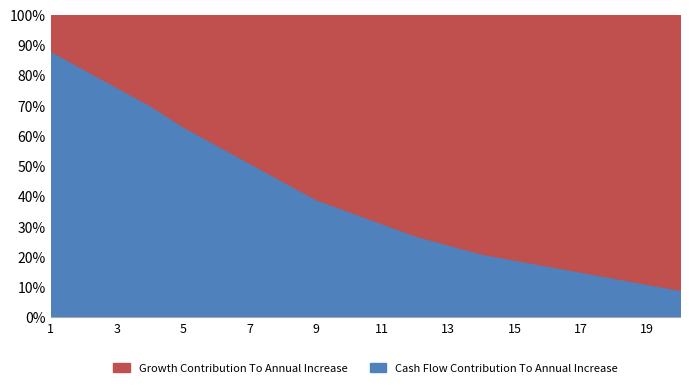

Reading right to left, extract all data points from this chart.

Growth Contribution To Annual Increase: 20=91	19=89	18=87	17=85	16=83	15=81	14=79	13=76	12=73	11=69	10=65	9=61	8=55	7=49	6=43	5=37	4=30	3=24	2=18	1=12
Cash Flow Contribution To Annual Increase: 20=9	19=11	18=13	17=15	16=17	15=19	14=21	13=24	12=27	11=31	10=35	9=39	8=45	7=51	6=57	5=63	4=70	3=76	2=82	1=88